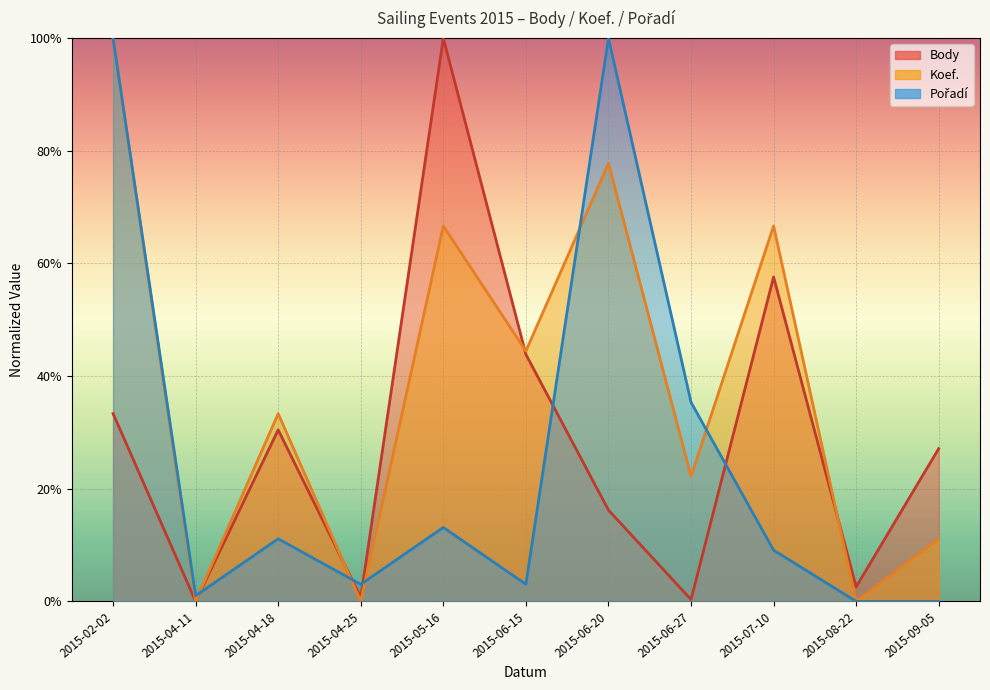

Is the value of Body at 2015-08-22 greater than the value of Koef. at 2015-02-02?

No